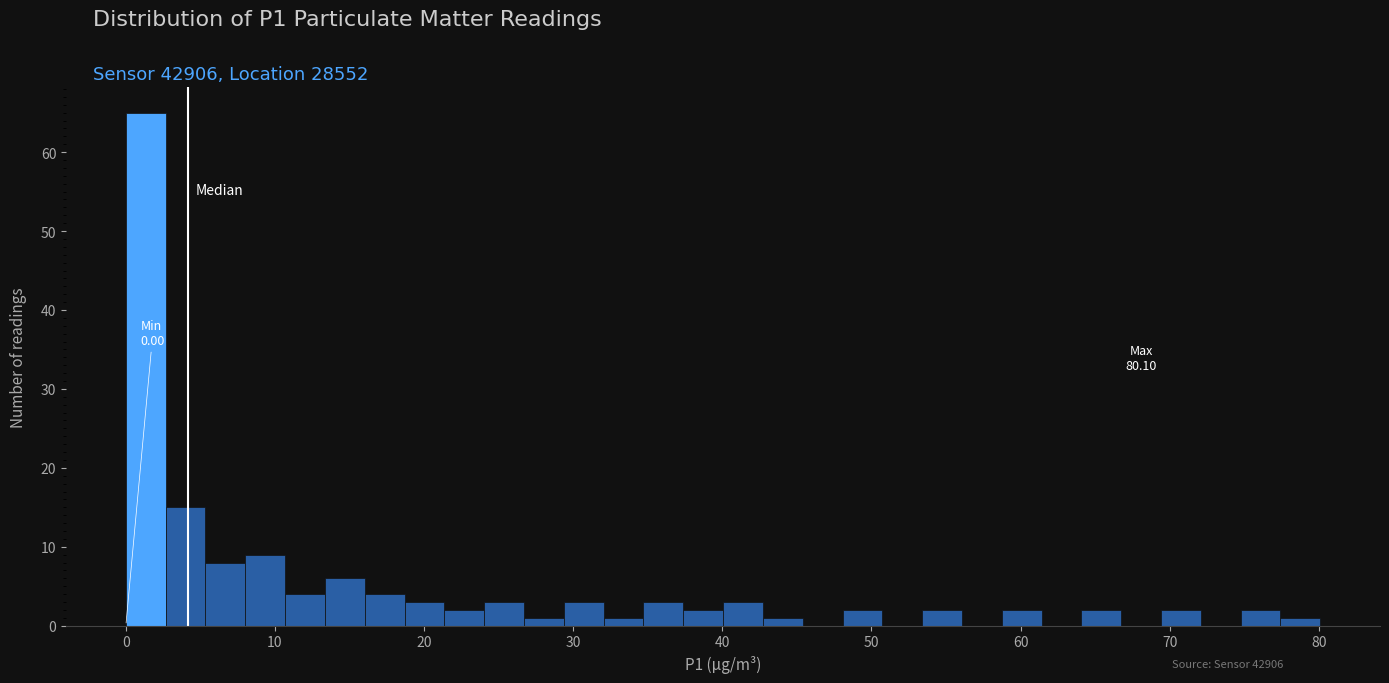

Read against the x-axis, roughly where is the centre of the tallest bar?

1